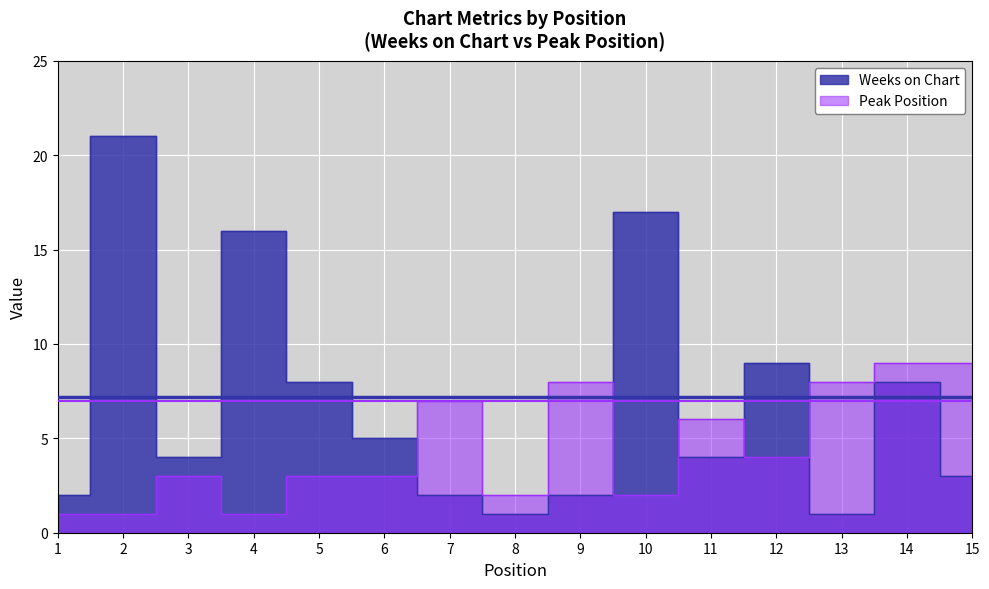

What is the difference between the second highest and second lowest values in the Weeks on Chart series?

16